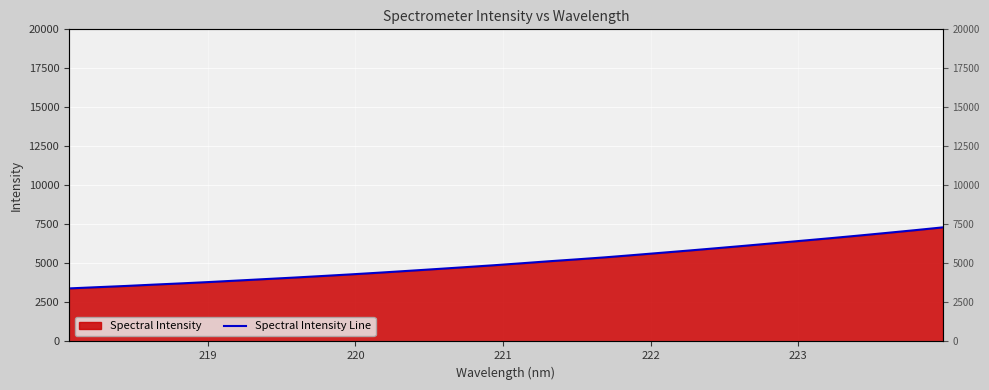

What is the label of the 6th point from the left?

223